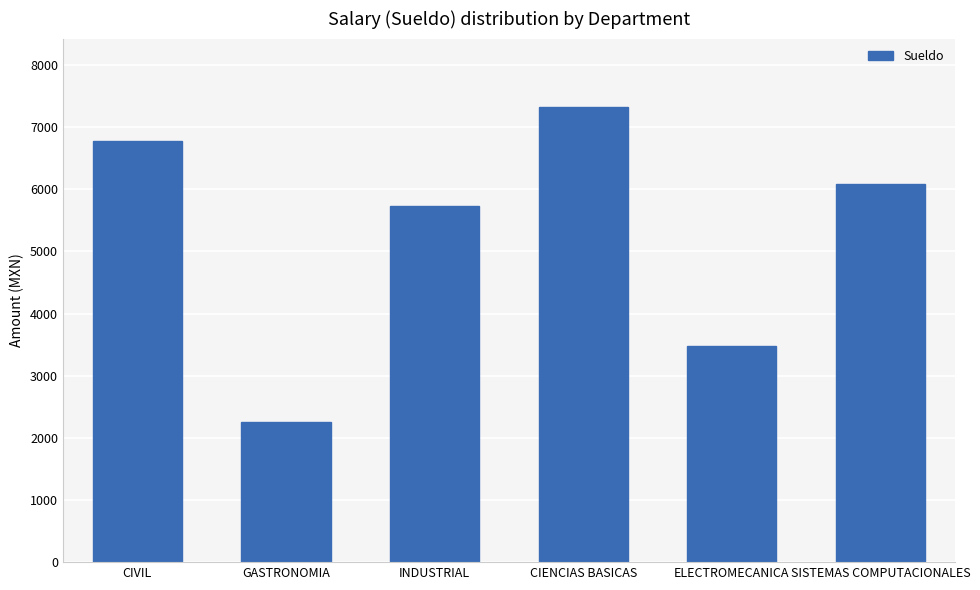

How many distinct data groups are displayed?

1